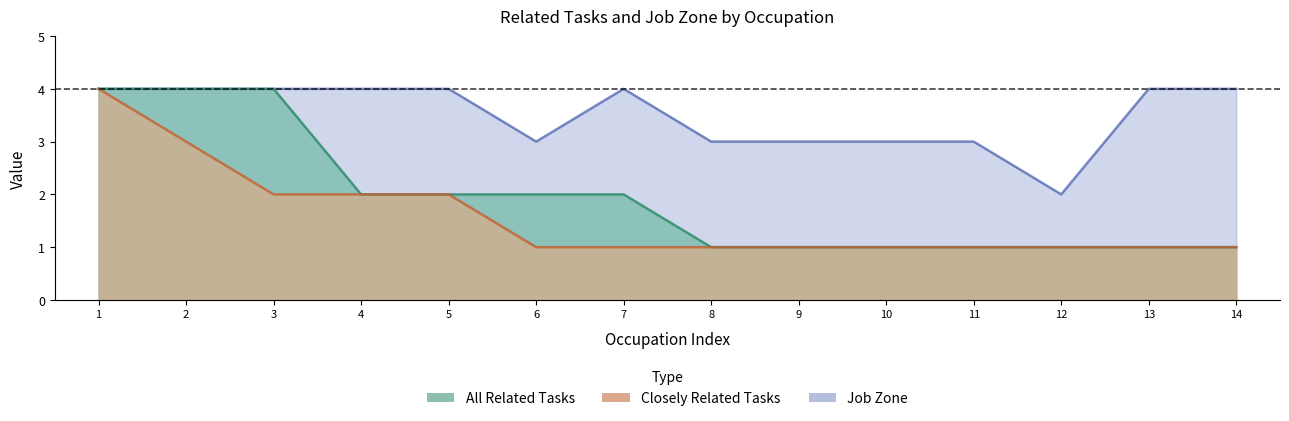

List the series in order of their overall mean, lowest first.

All Related Tasks, Job Zone